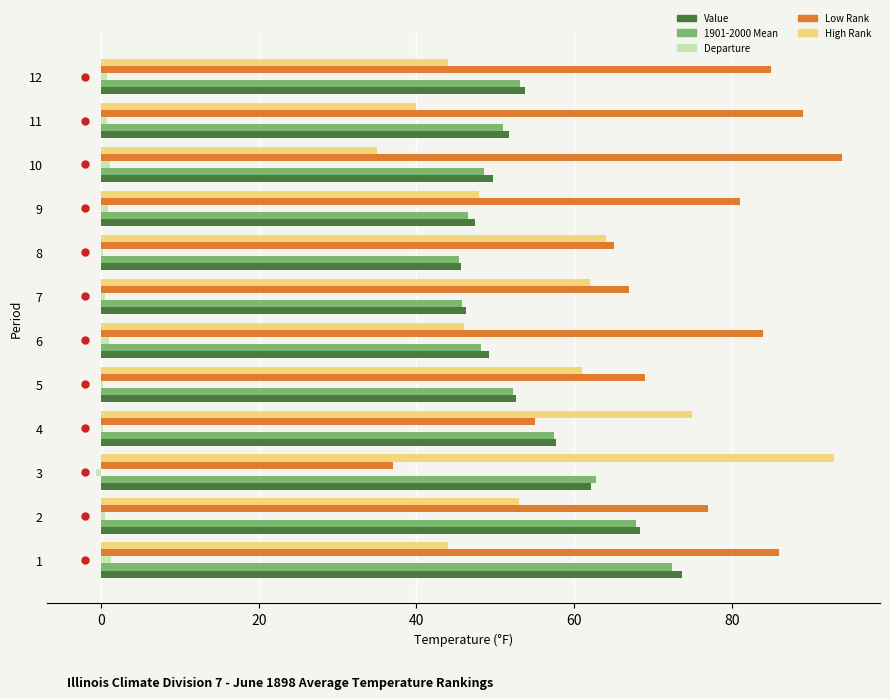

What is the sum of all Value values?

658.3